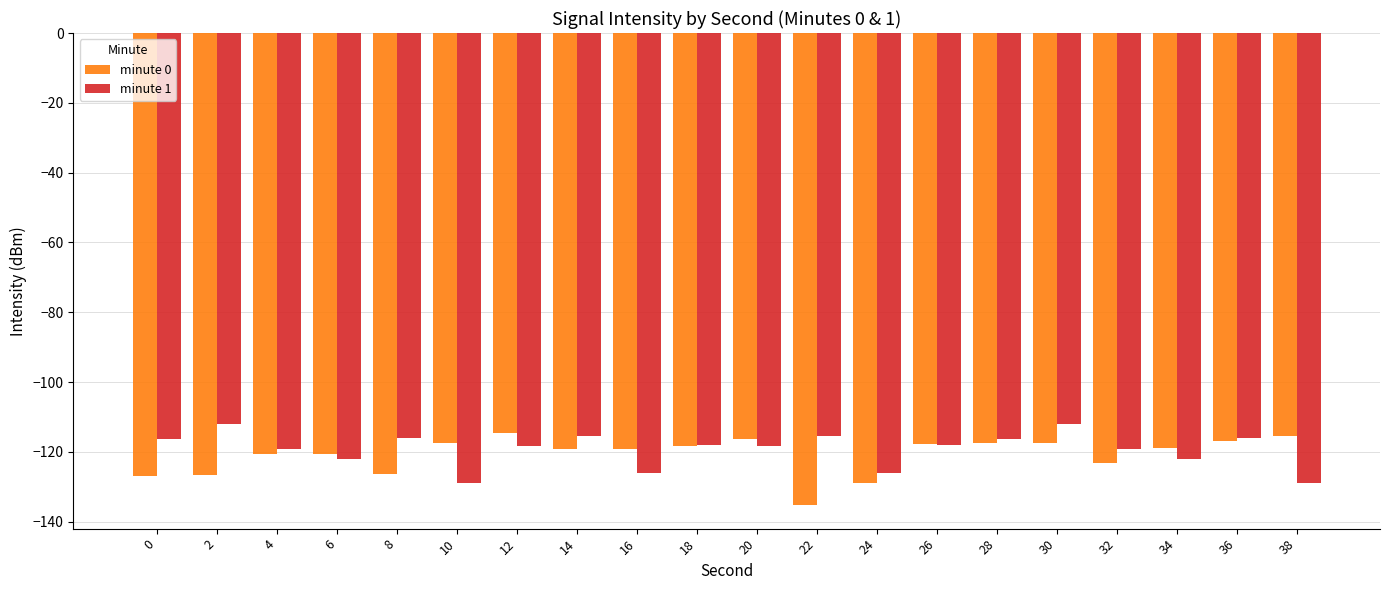

Is the value of minute 1 at 30 greater than the value of minute 0 at 20?

Yes